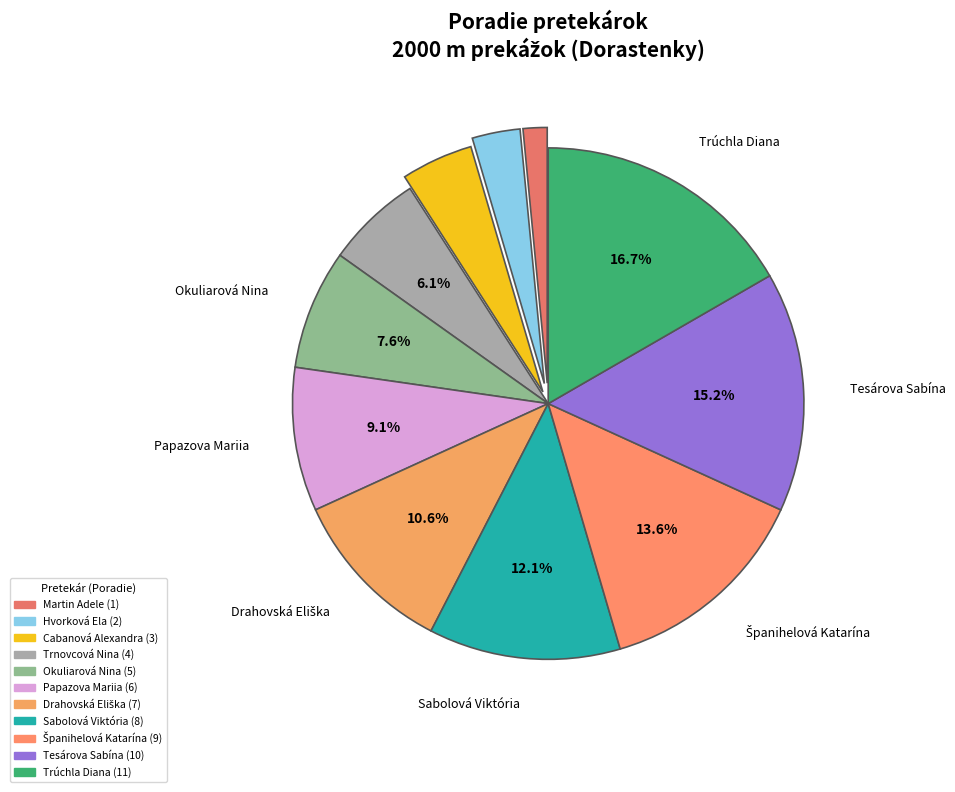

Count the number of slices in the pie.

11